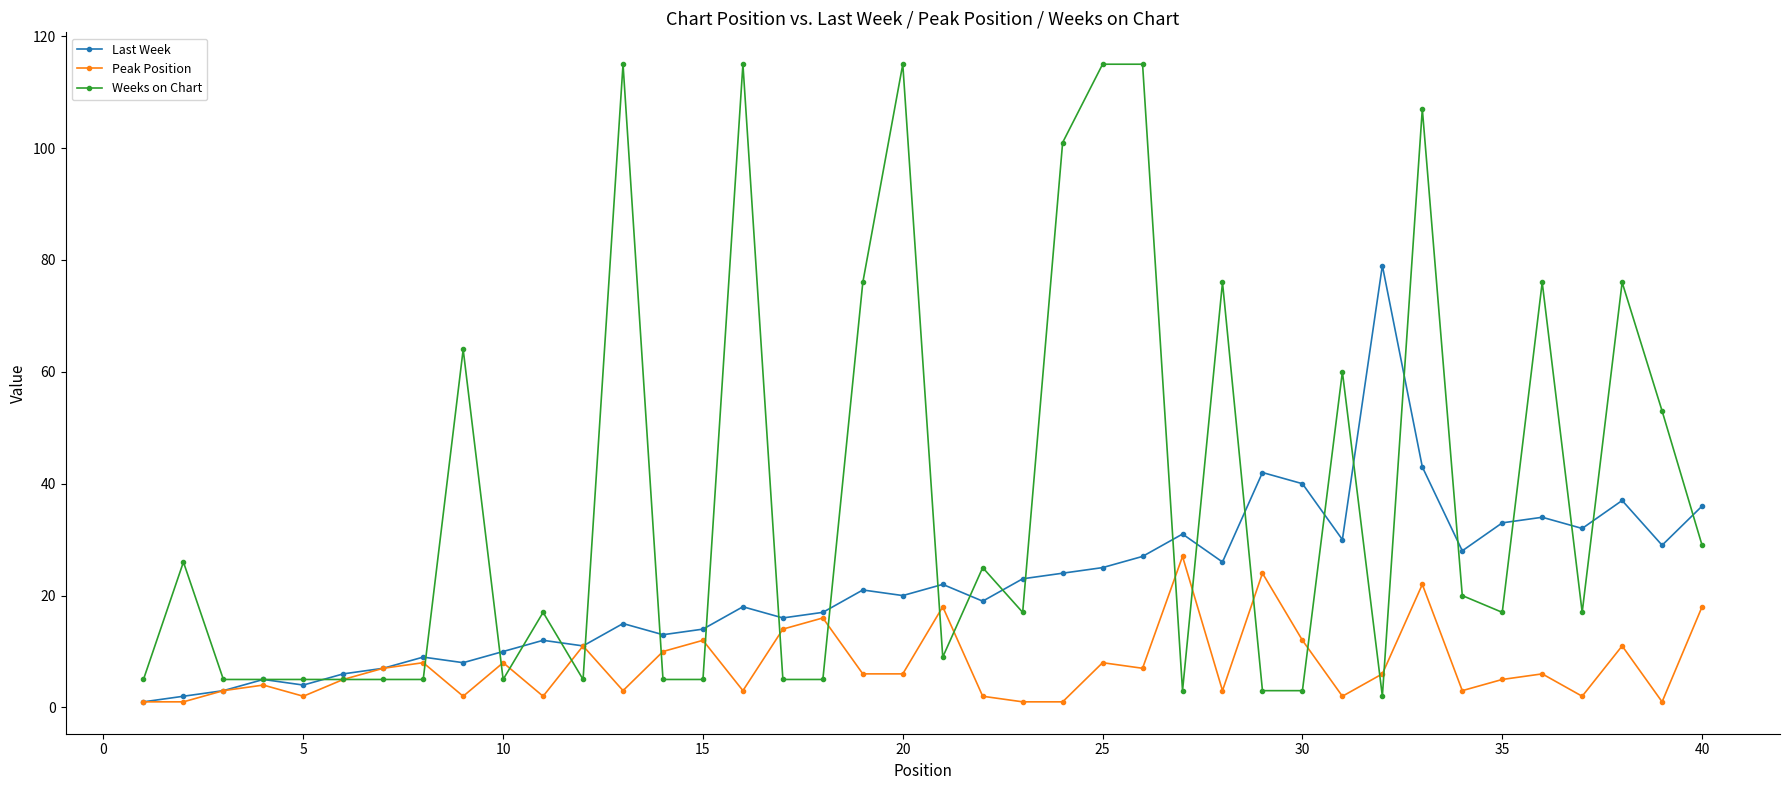

List the series in order of their overall mean, lowest first.

Peak Position, Last Week, Weeks on Chart